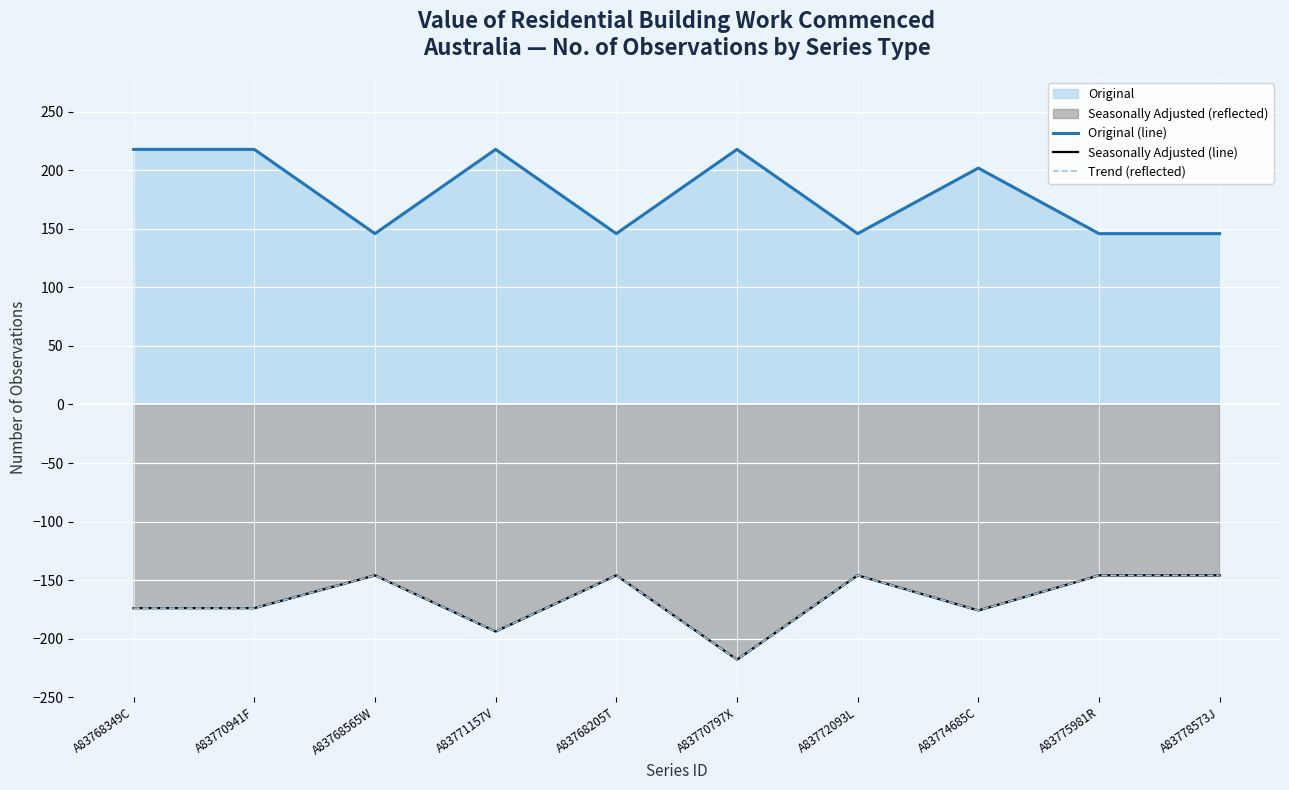

Which label corresponds to the largest value in the chart?

A83768349C